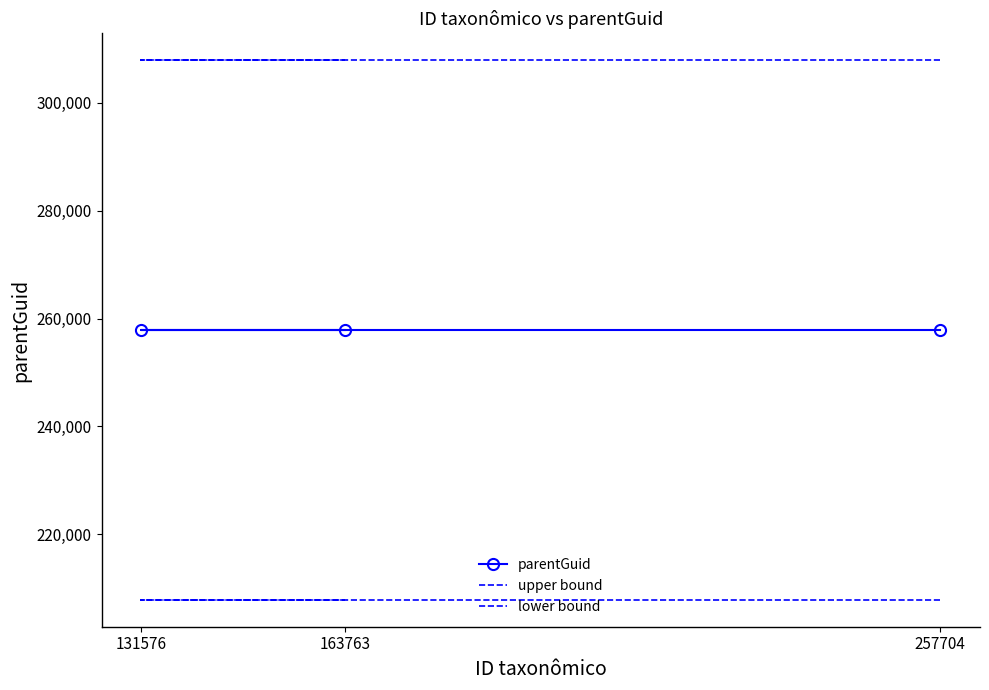

At 257704, list the series in order from smallest to largest.

lower bound, parentGuid, upper bound